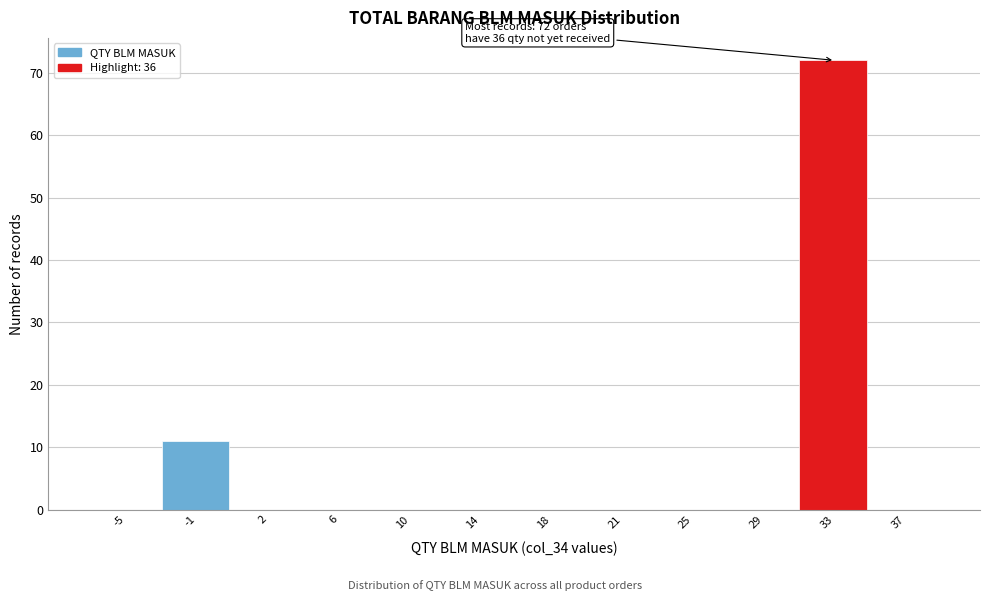

Reading left to right, extract all data points from this chart.

-5=0	-1=11	2=0	6=0	10=0	14=0	18=0	21=0	25=0	29=0	33=72	37=0